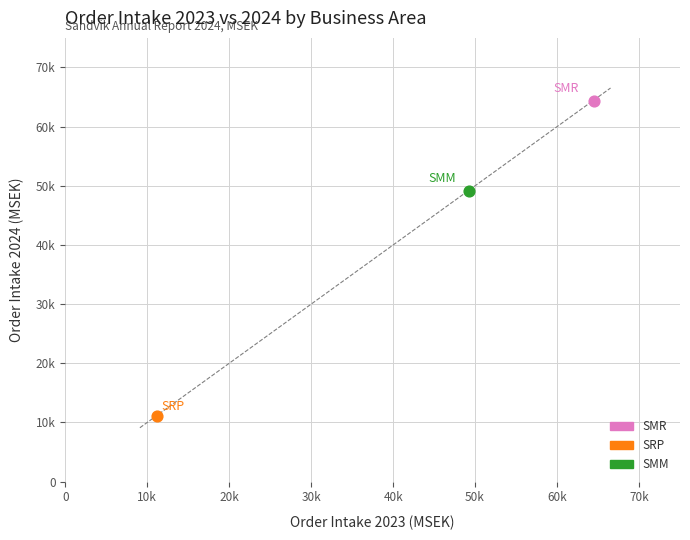

Which series reaches the minimum Y coordinate?

SRP